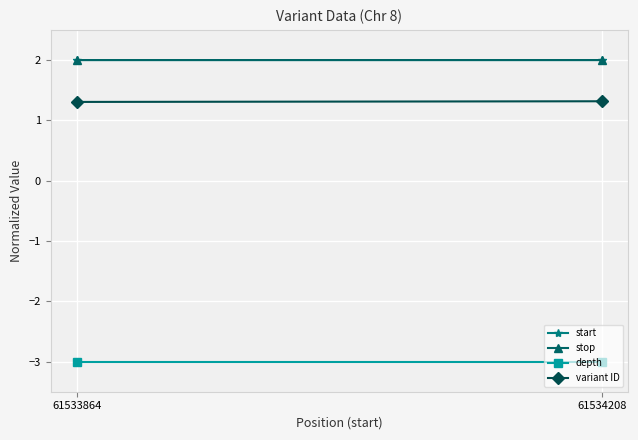

At how many categories does at least one series exceed -1?

2